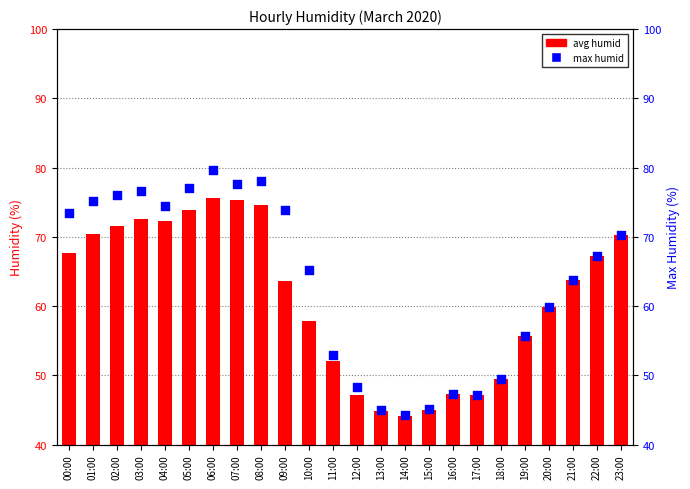

Which series contains the lowest Y value?

avg humid